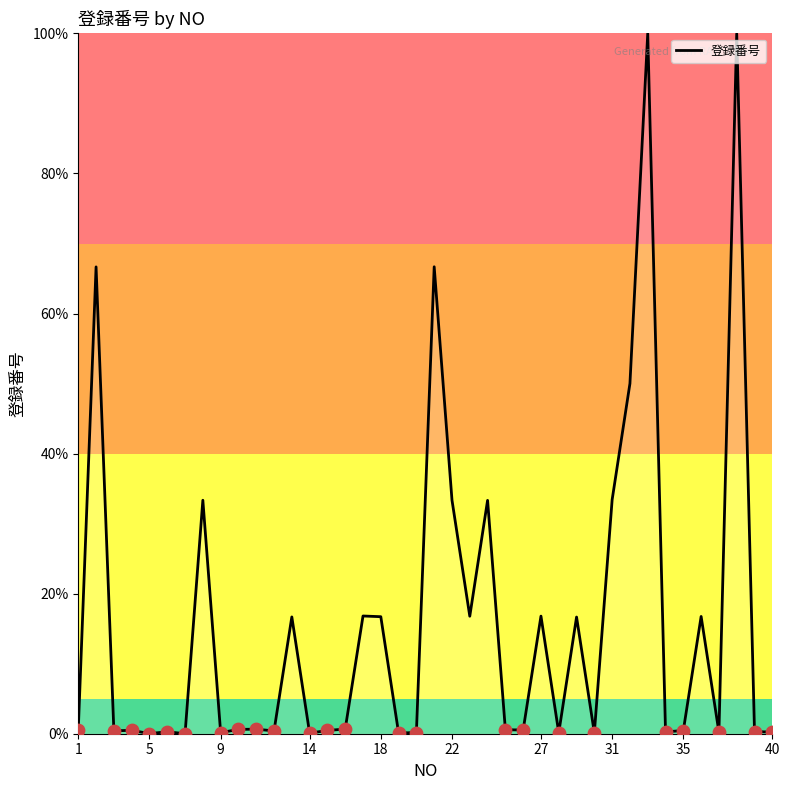

What is the difference between the maximum and minimum values?

100.0